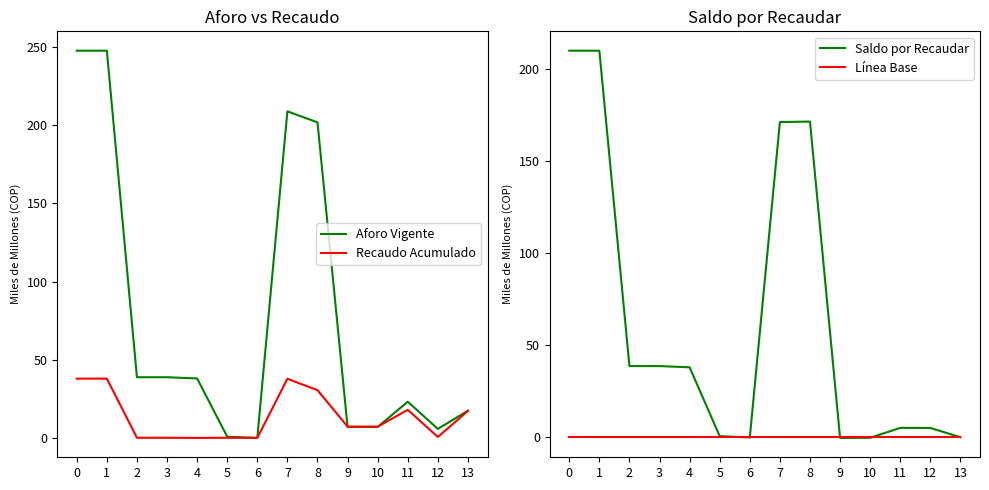

What is the highest value of the Saldo por Recaudar series?

209.8